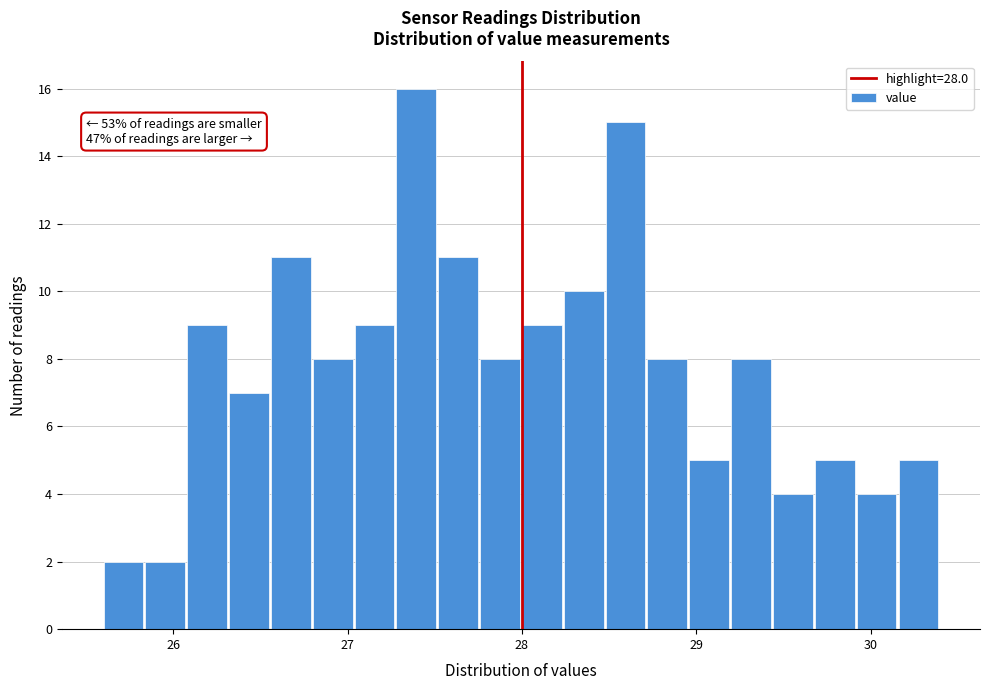

Read against the x-axis, roughly where is the centre of the tallest bar?

27.4